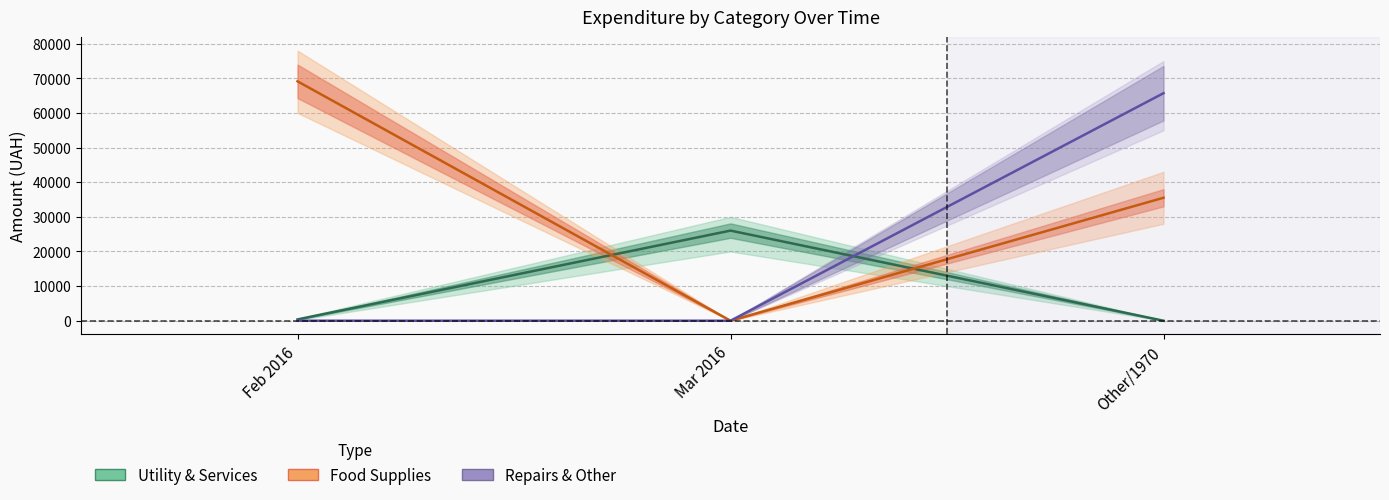

At which category does the chart reach its peak across all series?

Feb 2016